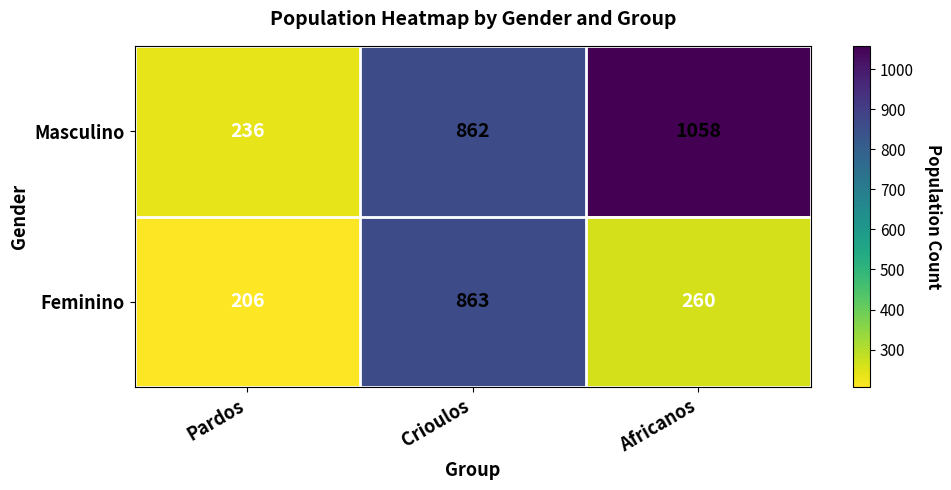

At which label does Feminino reach its minimum?

Pardos